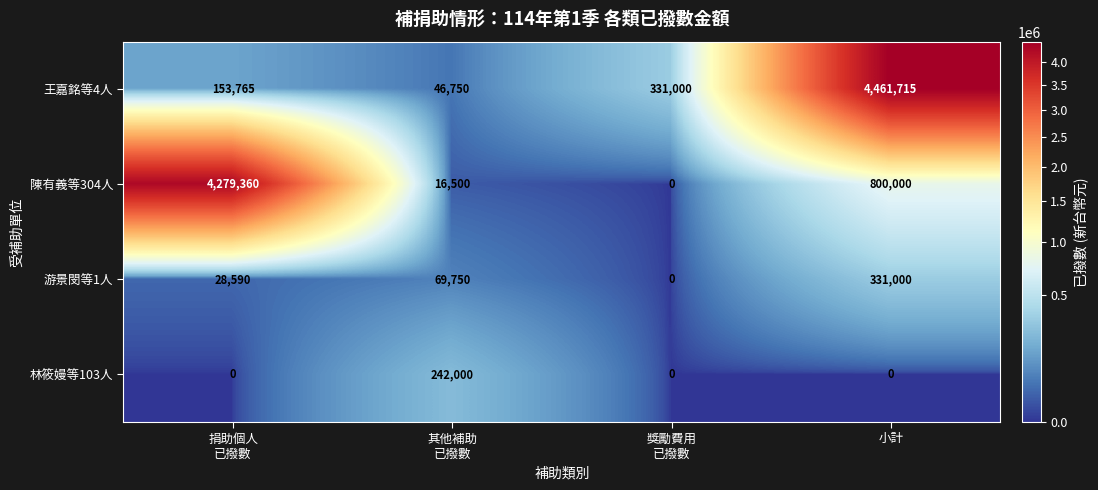

The value of 王嘉銘等4人 at 小計 is 7322210. True or false?

False